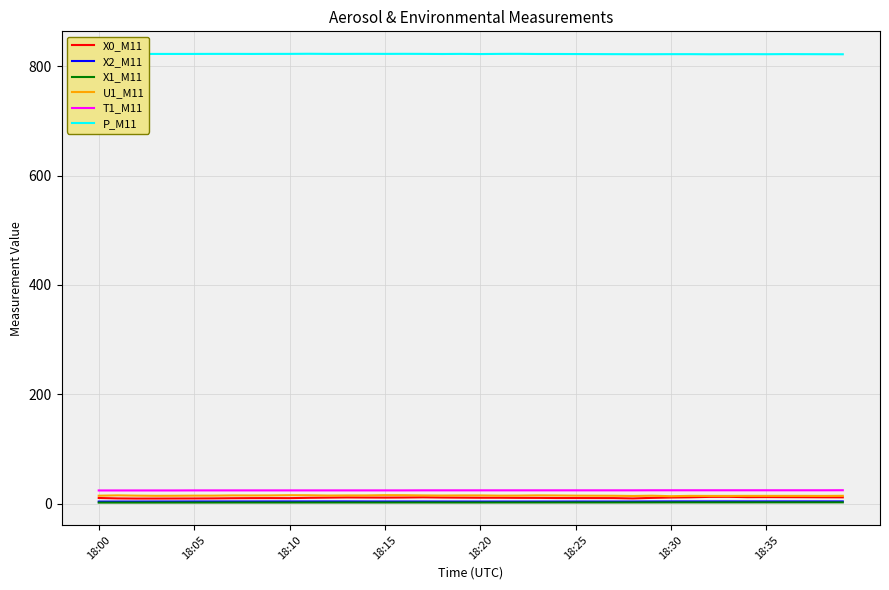

What is the maximum value shown in the chart?

822.9